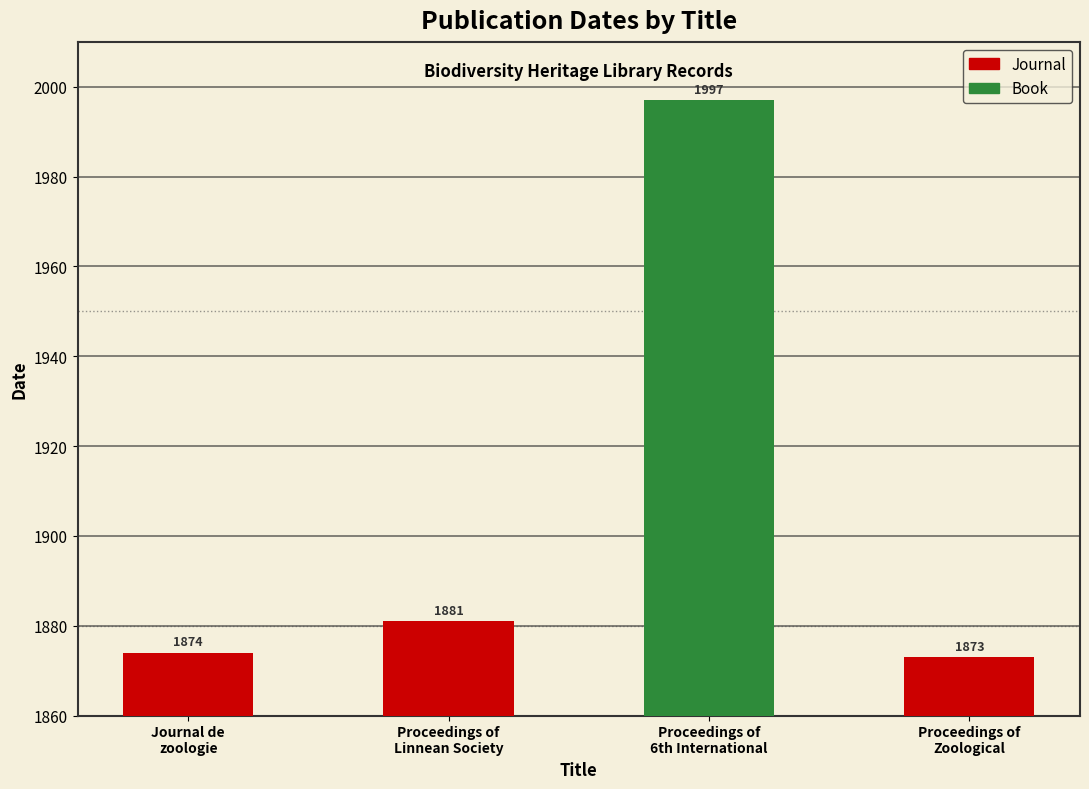

What position from the left is Proceedings of Zoological?

3